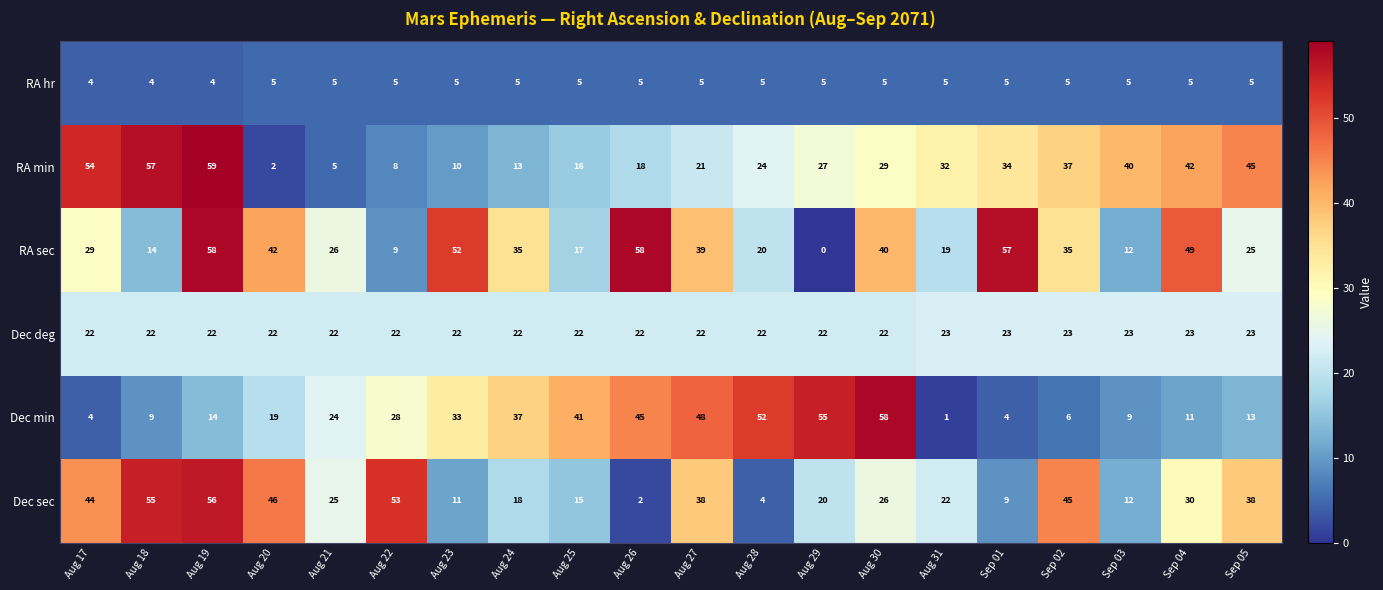

What is the sum of the Dec deg values at Sep 03 and Aug 23?

45